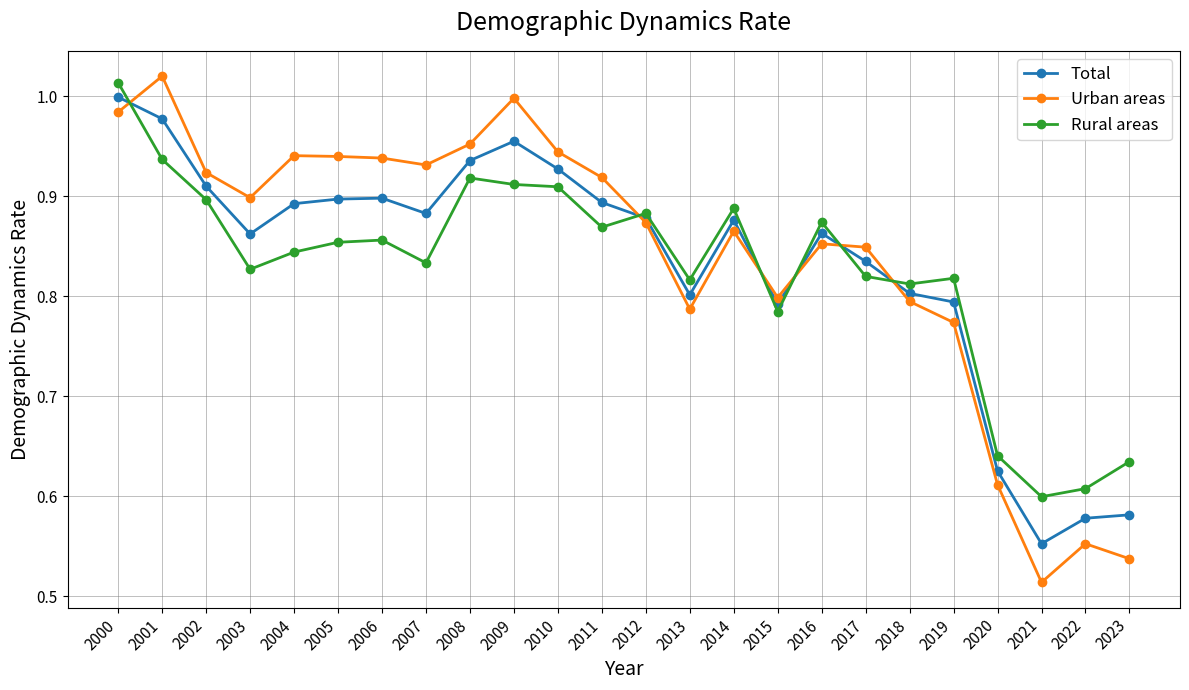

True or false: Urban areas and Rural areas cross at least once.

True